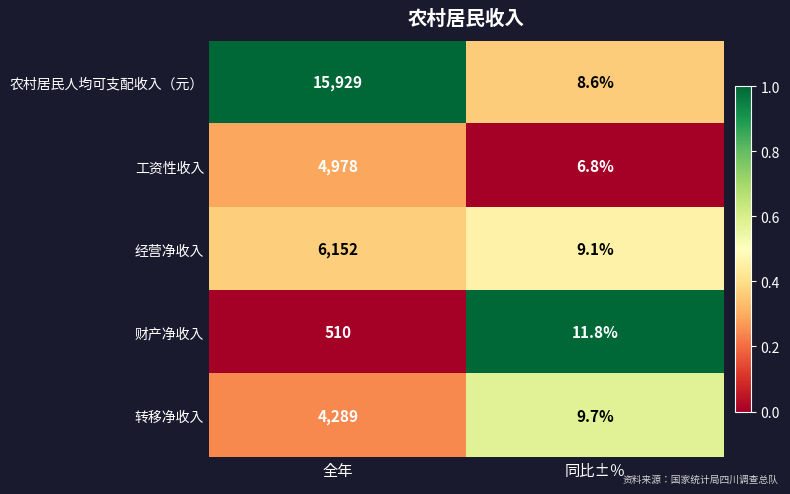

How many distinct data groups are displayed?

5